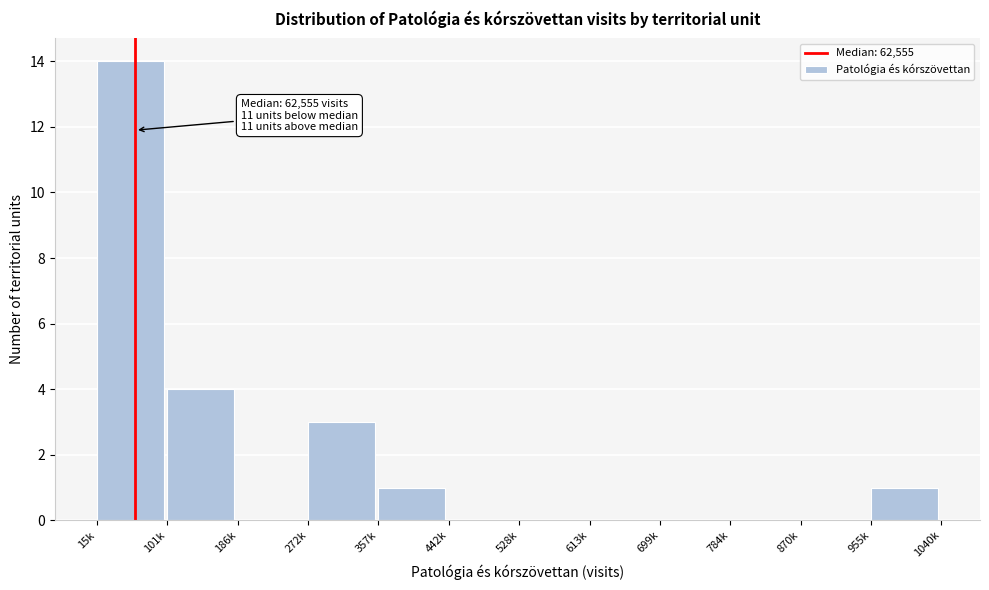

Reading right to left, extract all data points from this chart.

955k=1	870k=0	784k=0	699k=0	613k=0	528k=0	442k=0	357k=1	272k=3	186k=0	101k=4	15k=14